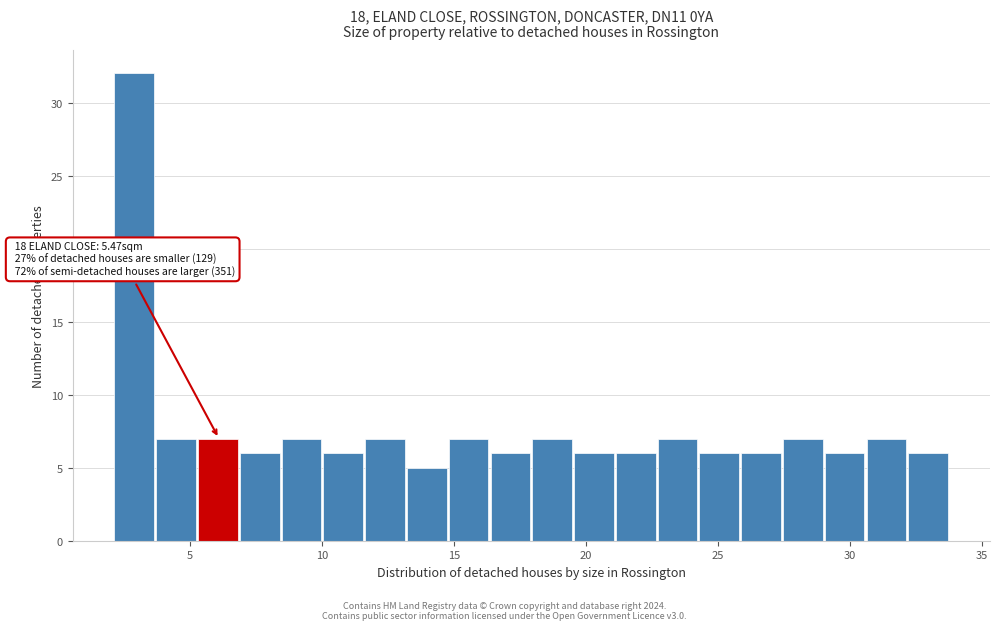

Around what value on the x-axis is the tallest bar? Give the approximate position of its centre, as read against the axis.

3.0